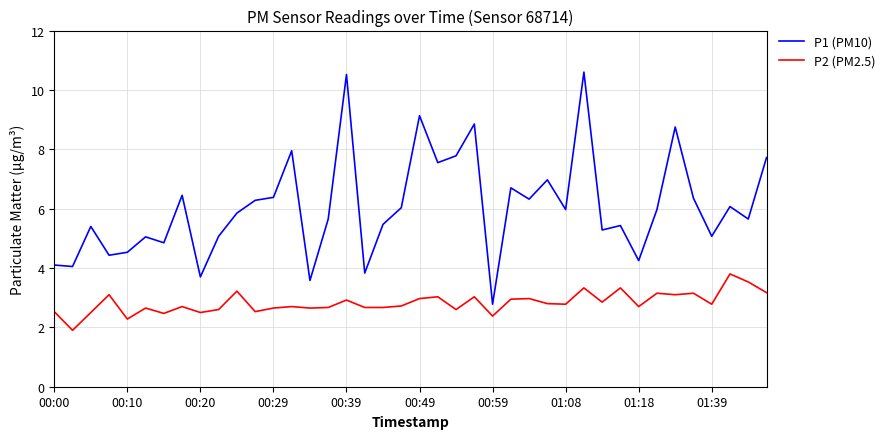

What is the maximum value shown in the chart?

10.6